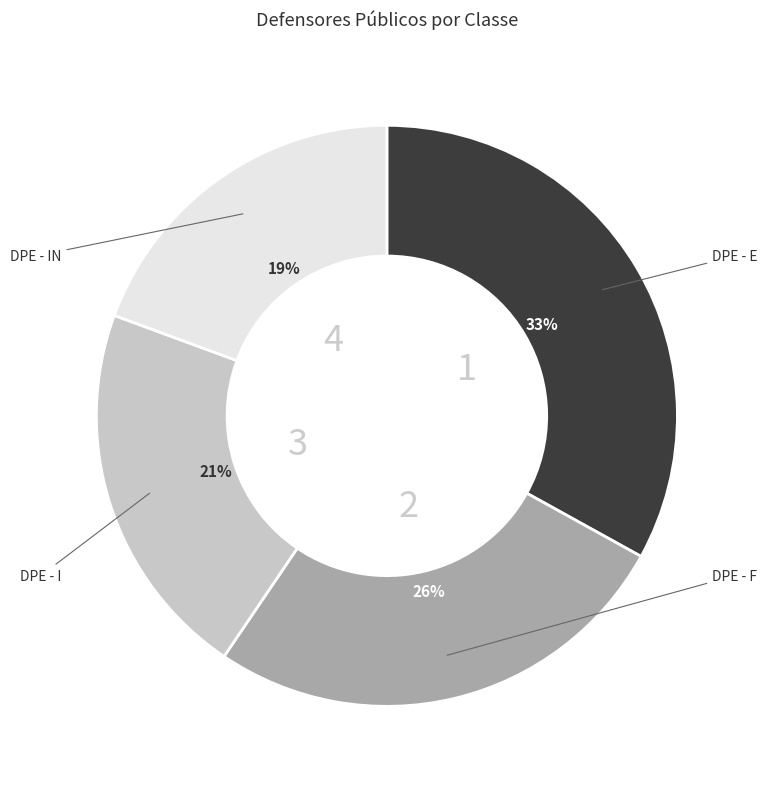

How many segments does this pie chart have?

4